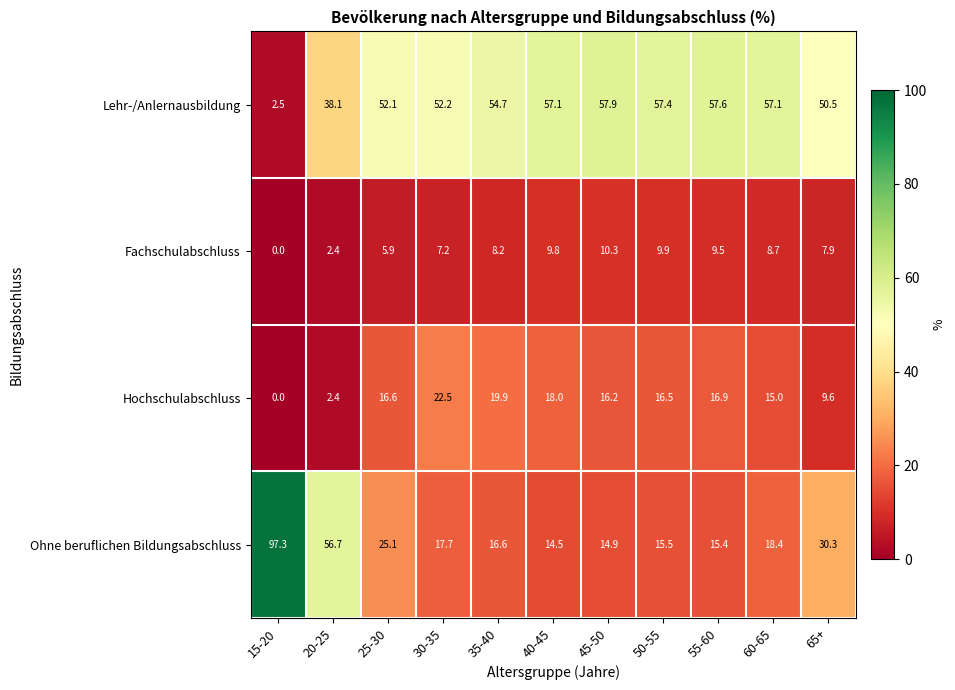

Is it true that Lehr-/Anlernausbildung equals 57.9 at 45-50?

True